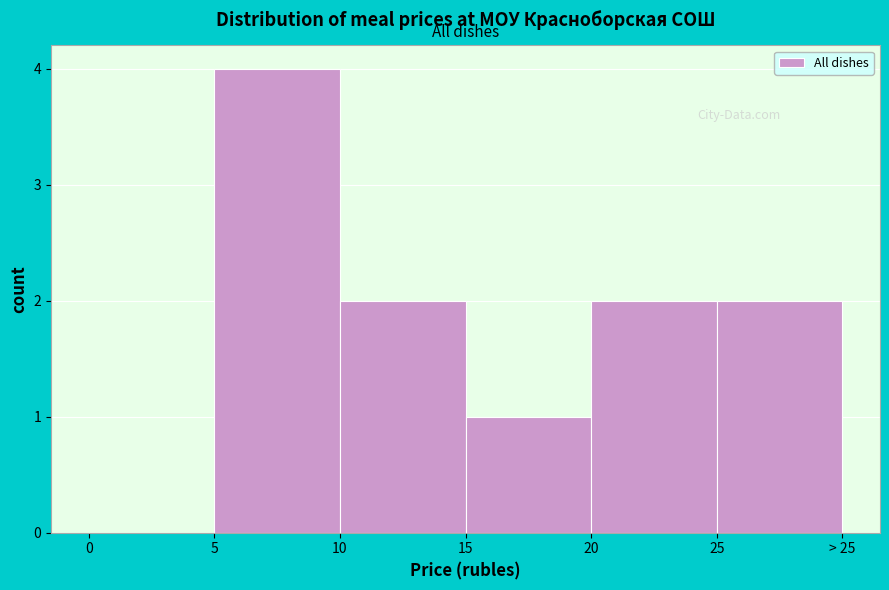

Reading left to right, extract all data points from this chart.

0=0	5=4	10=2	15=1	20=2	25=2